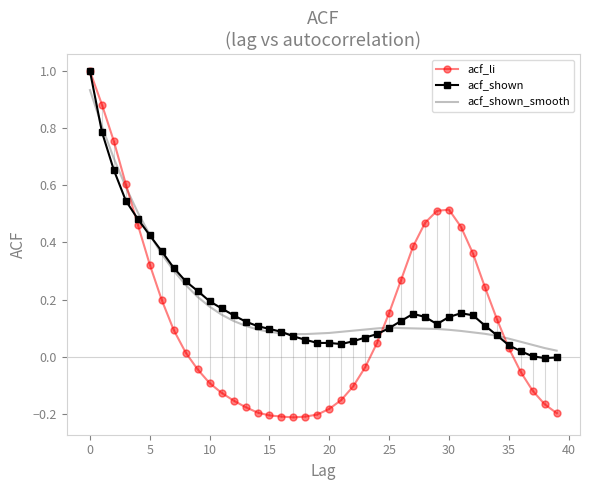

What is the maximum value for acf_shown?

1.0